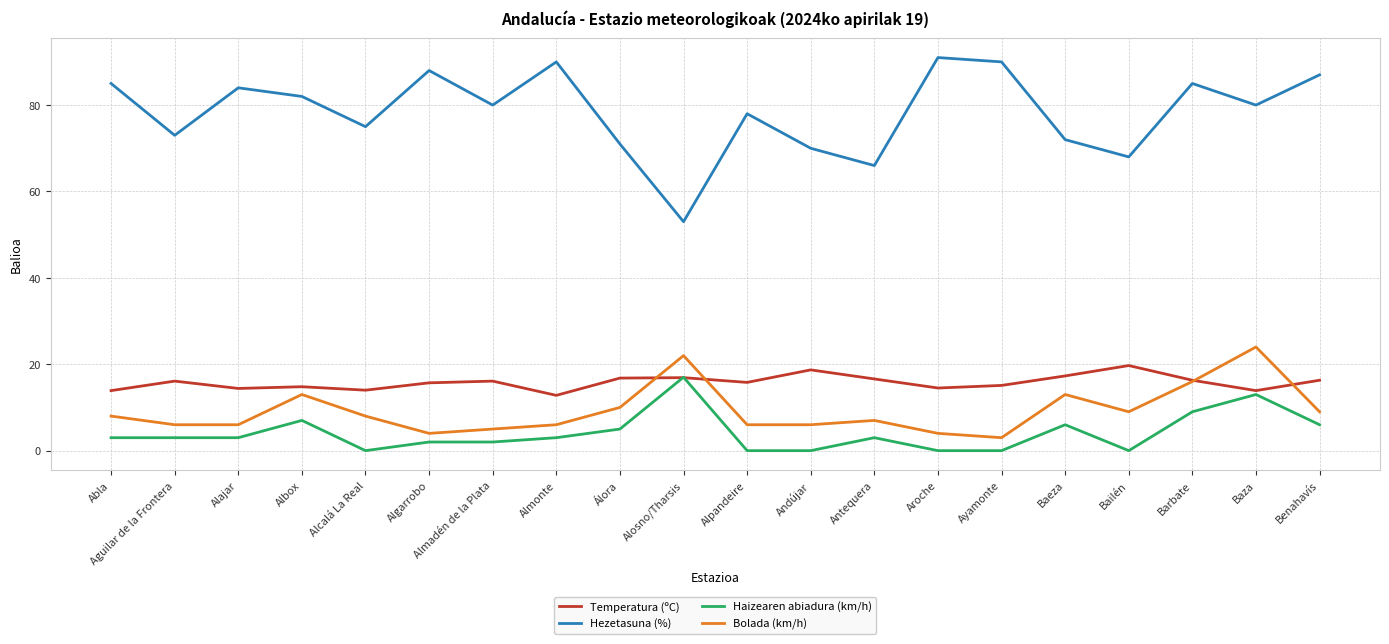

What position from the left is Alpandeire?

11